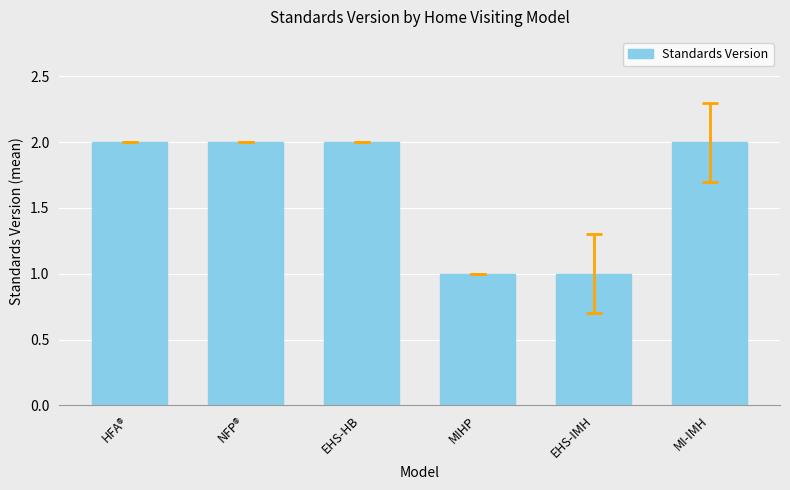

What is the value of the 2nd bar from the left?

2